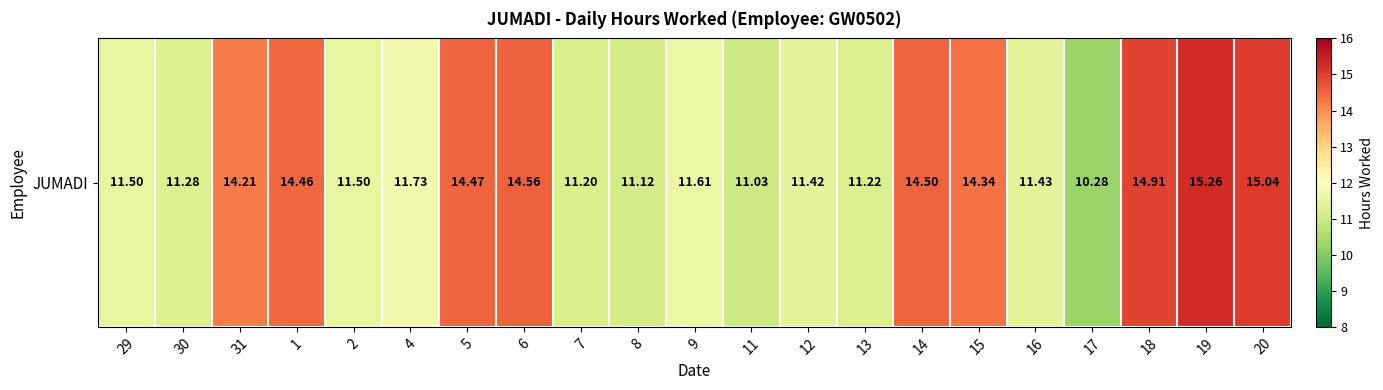

How many data points does each series have?

21